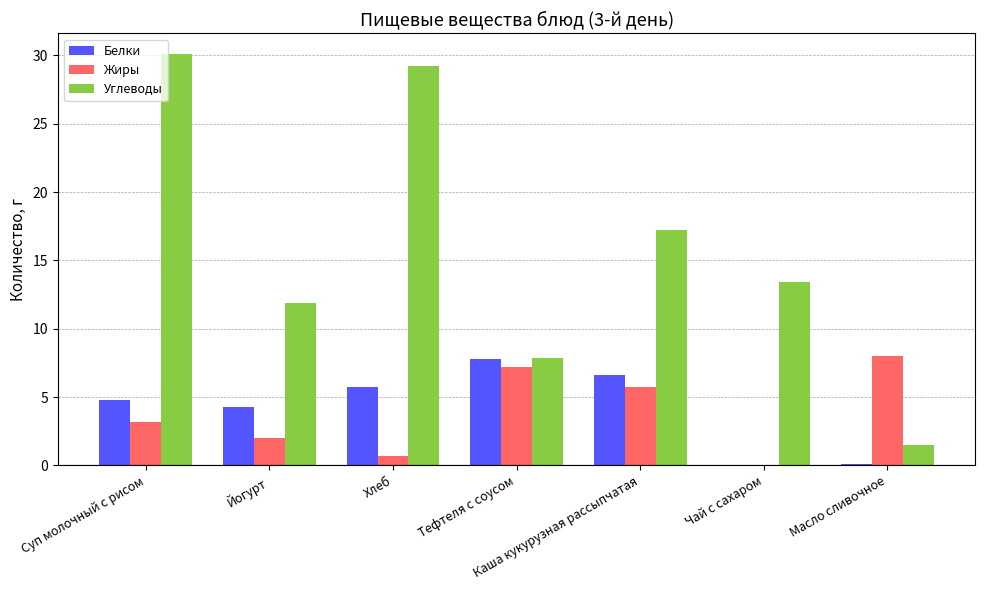

Which series changed the most between Суп молочный с рисом and Йогурт?

Углеводы